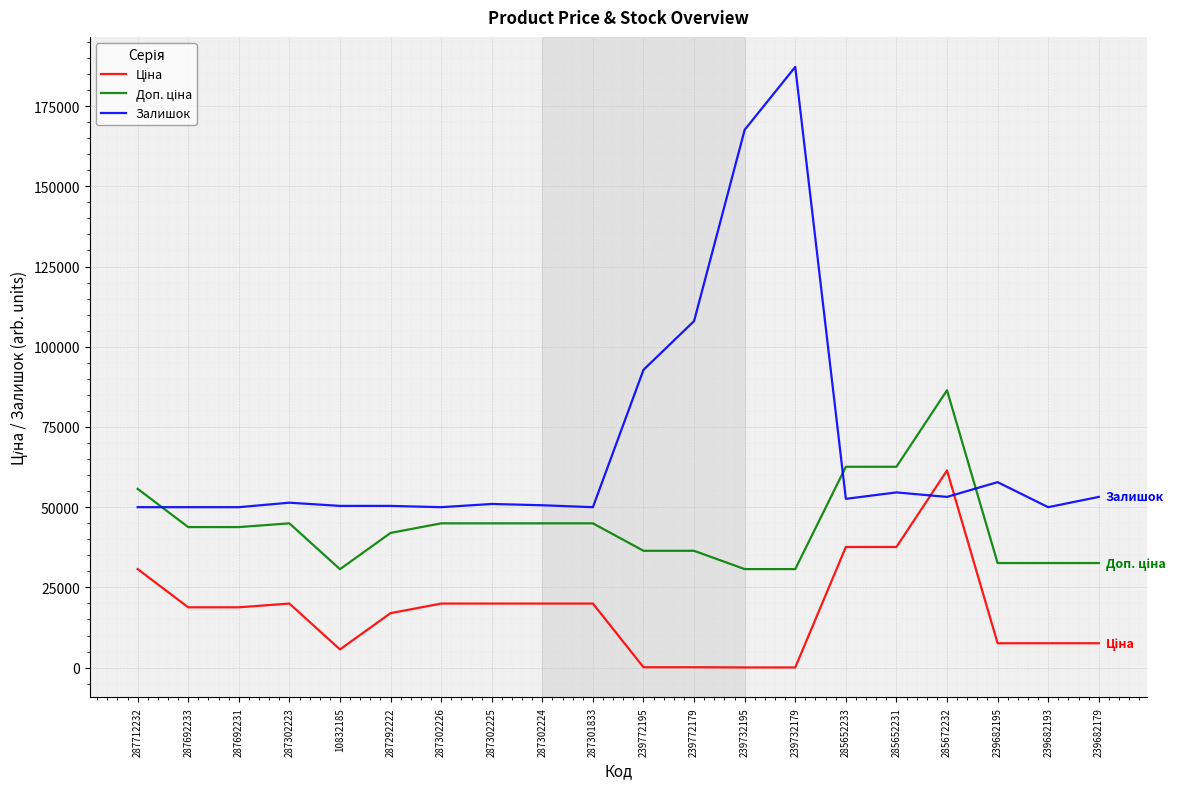

What is the lowest value of the Залишок series?

50000.0